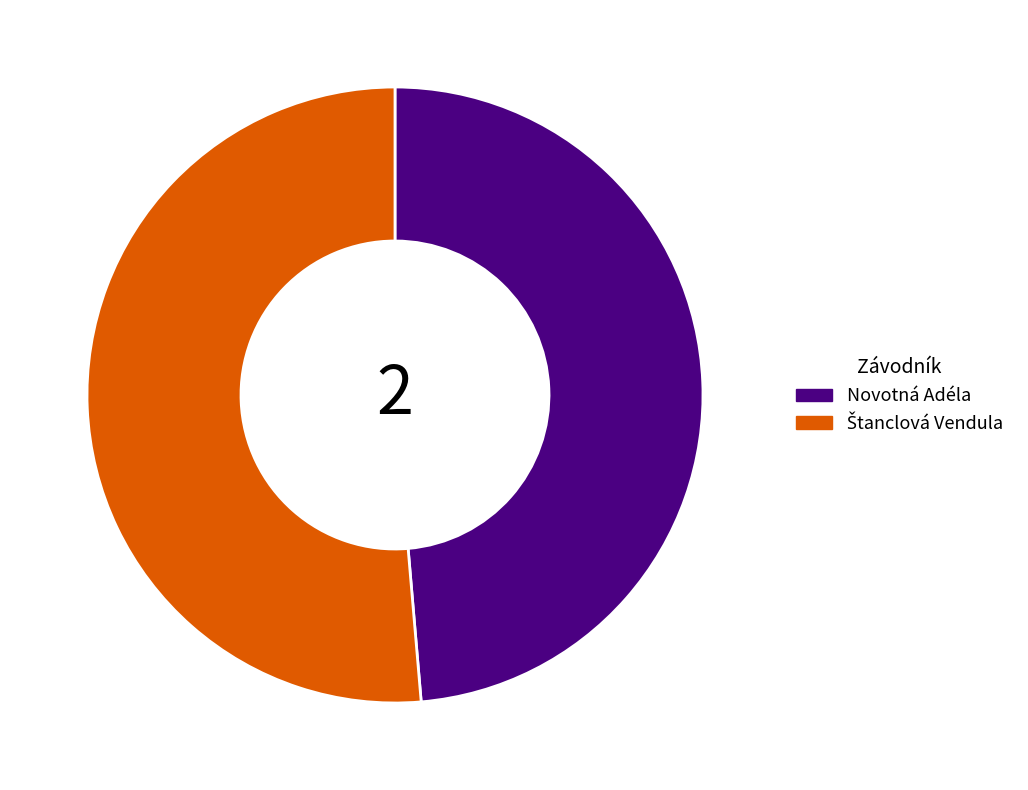

Which category has the smallest portion of the pie?

Novotná Adéla